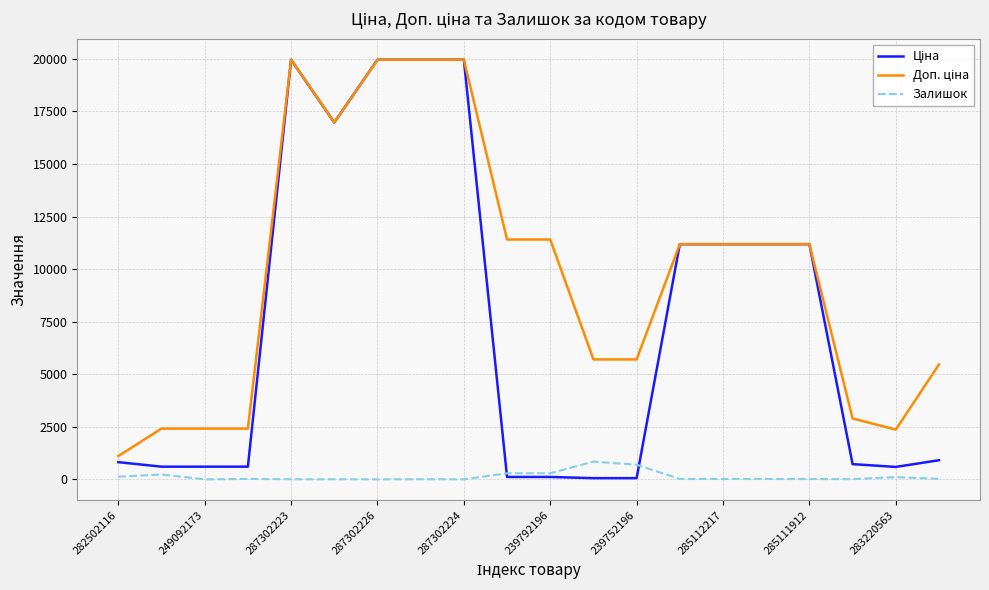

Which series has the largest range (max minus min)?

Ціна